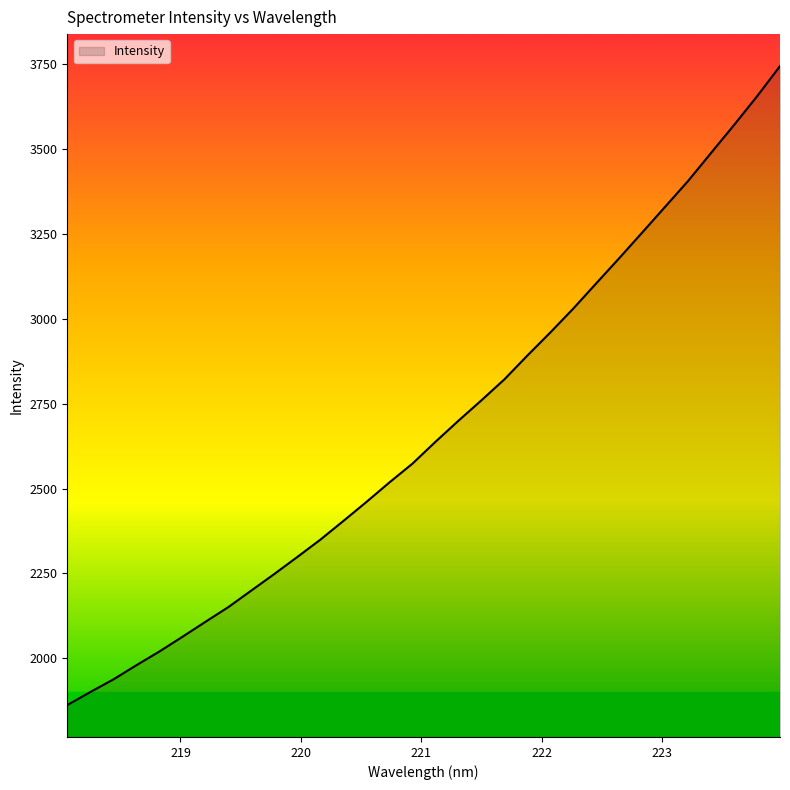

Reading left to right, list all the values displayed in this chart.

1862.0	1900.3	1937.4	1979.2	2019.7	2063.0	2107.1	2150.7	2199.6	2248.4	2298.6	2349.6	2404.6	2460.5	2518.1	2573.3	2637.7	2699.8	2760.0	2821.8	2892.0	2960.1	3030.6	3105.0	3179.2	3254.7	3330.8	3406.9	3489.6	3571.8	3656.3	3745.4